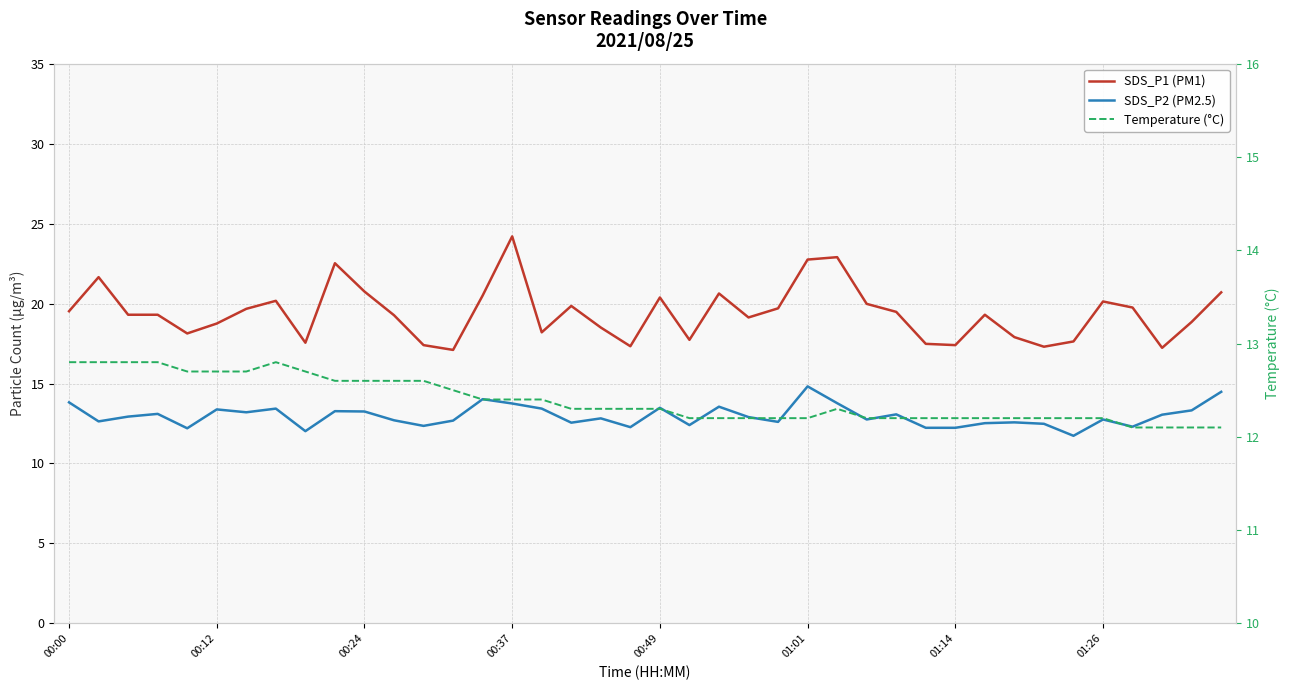

Does the chart display data point markers on the line(s)?

No